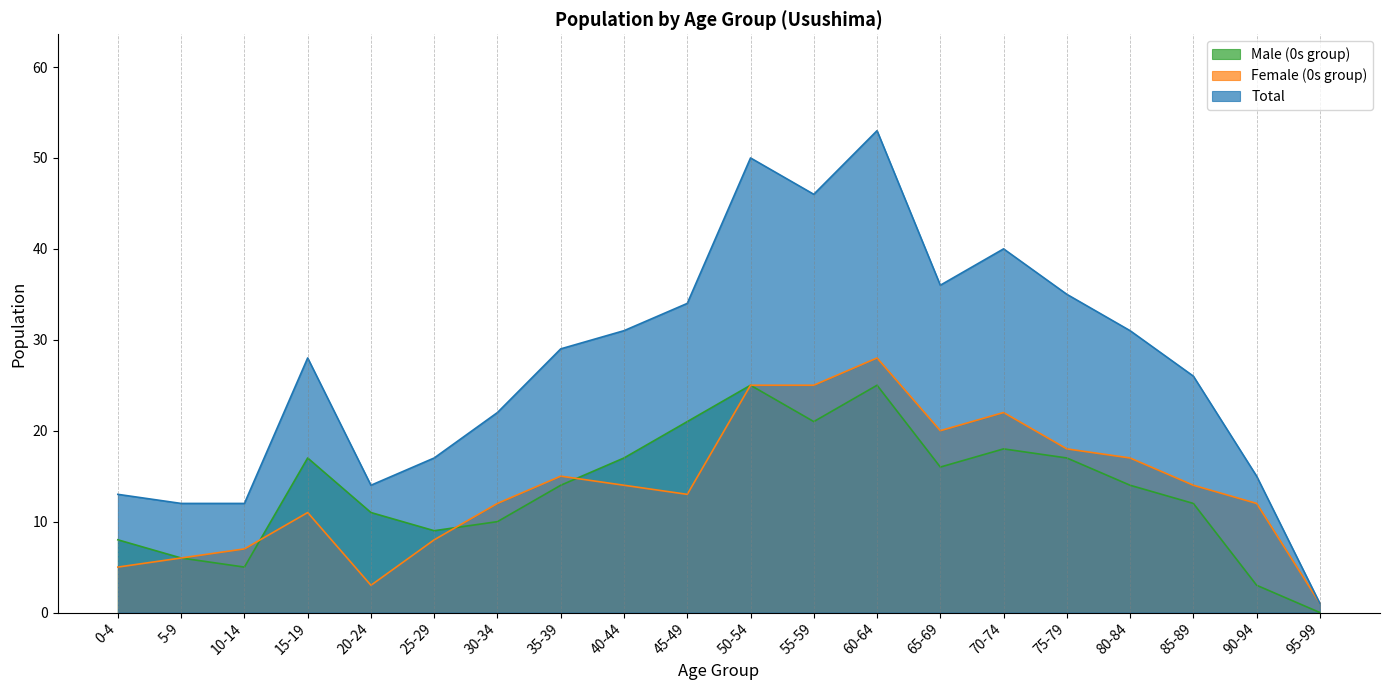

What is the greatest value displayed?

53